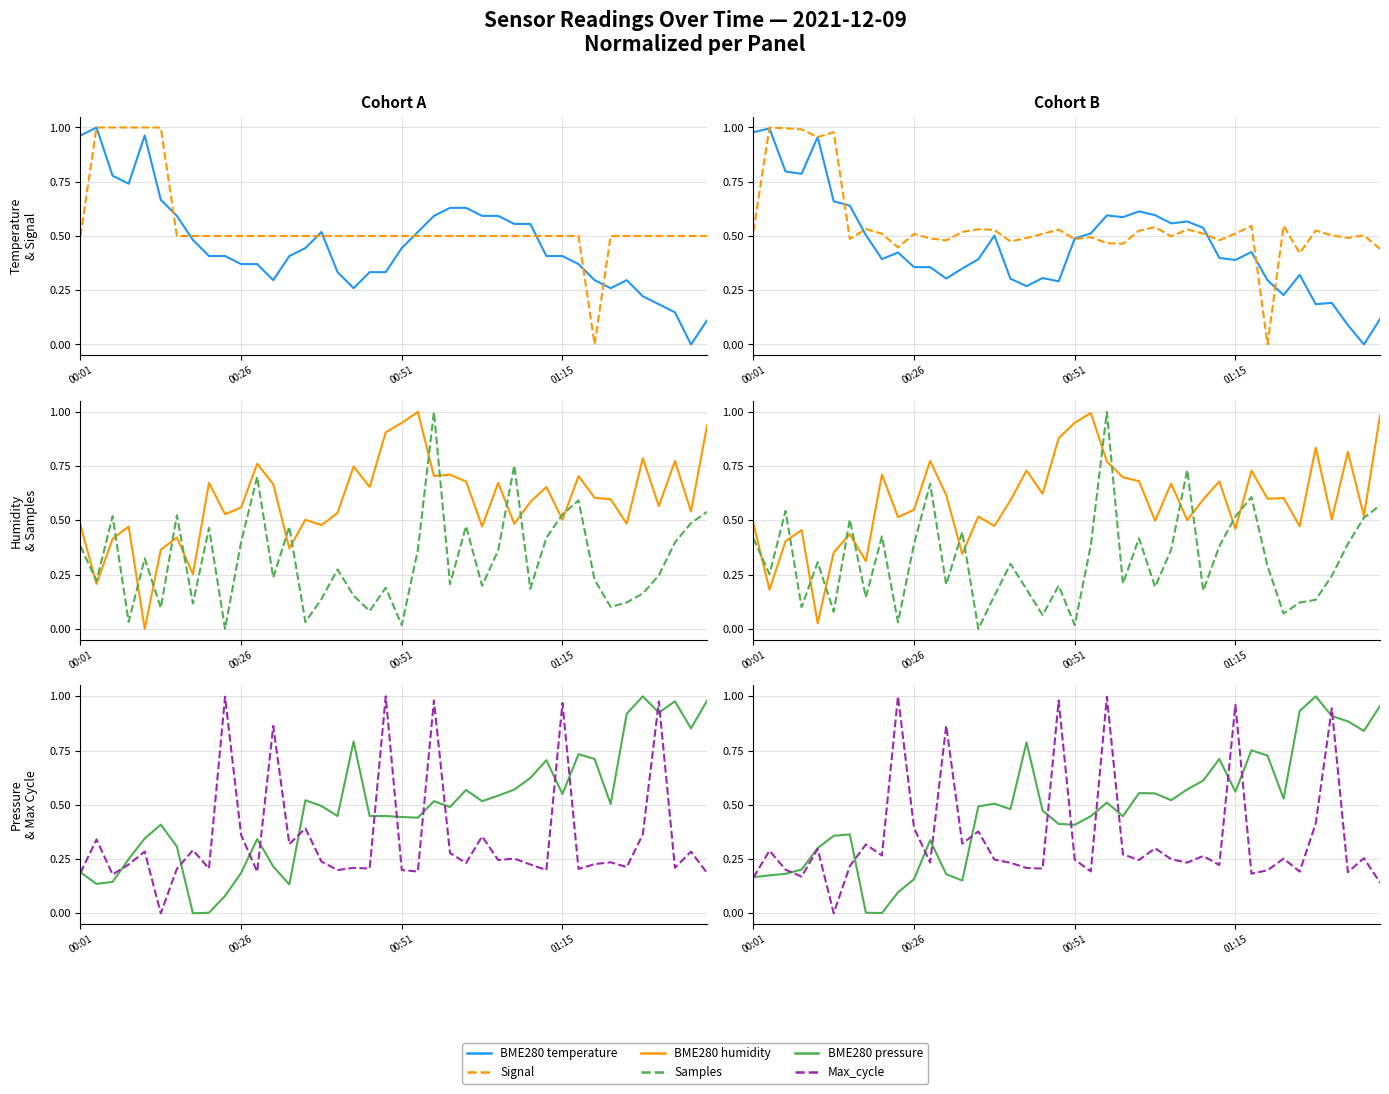

How many distinct data groups are displayed?

6